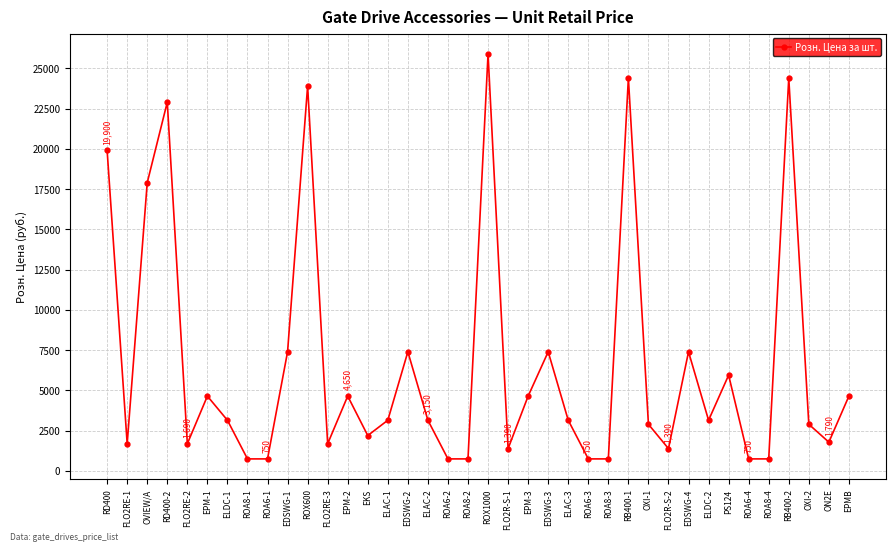

How many series are shown in this chart?

1